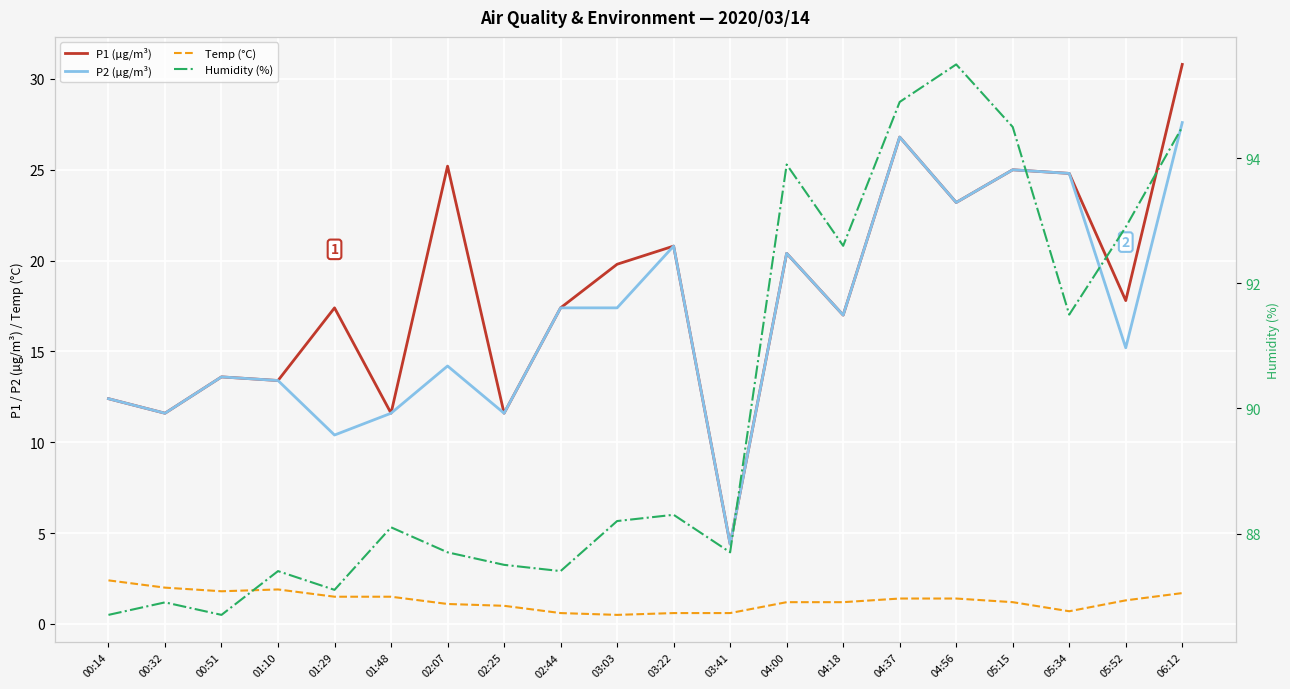

True or false: P1 (µg/m³) and P2 (µg/m³) cross at least once.

False